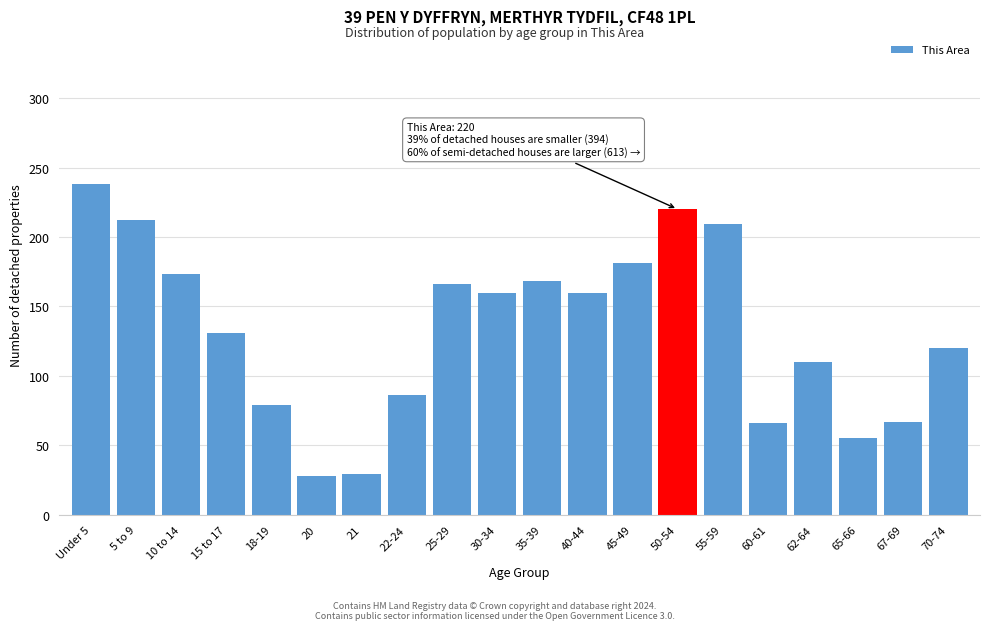

The chart shows a value of 29 at 21. True or false?

True